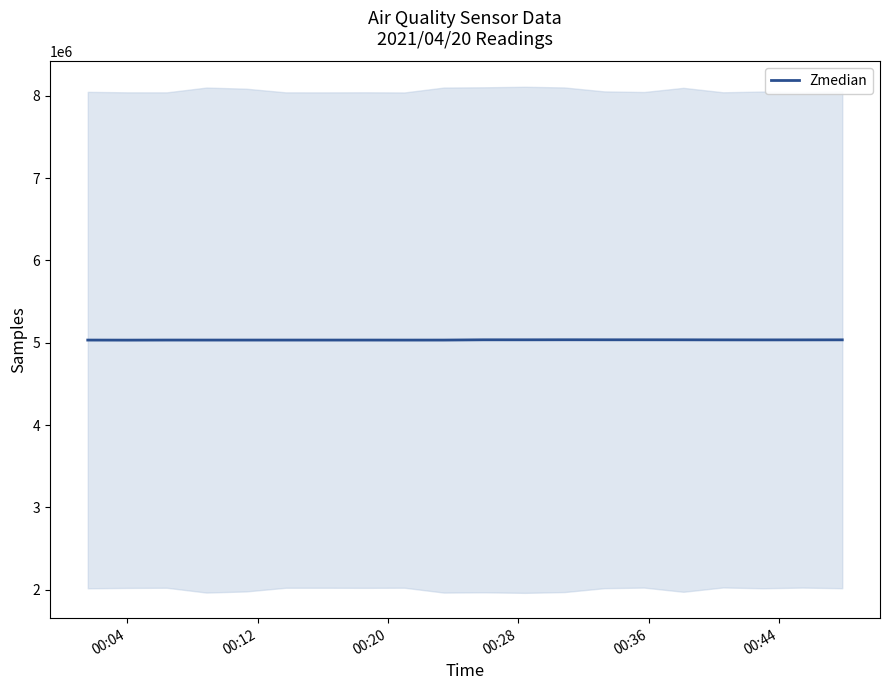

What is the maximum value for Zmedian?

5036616